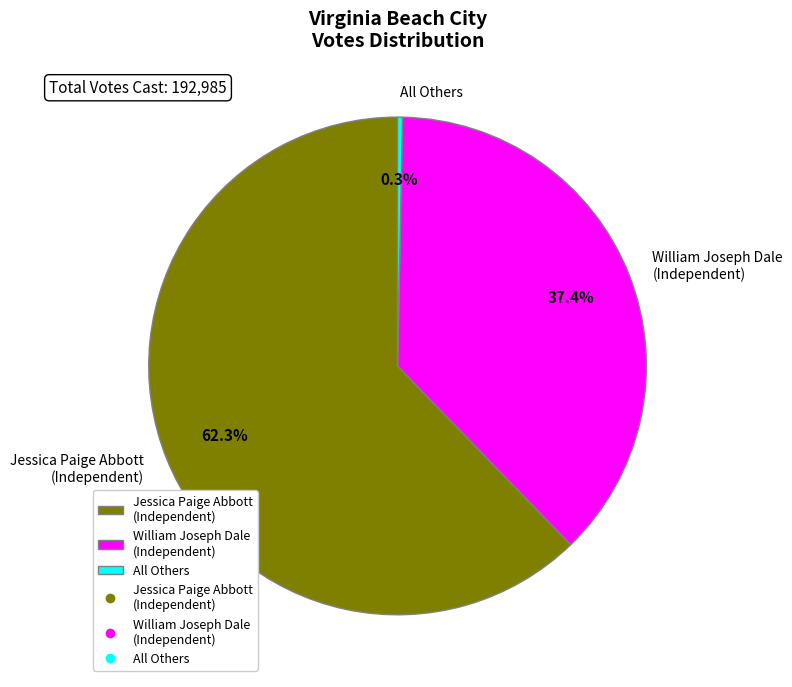

Which category has the biggest portion of the pie?

Jessica Paige Abbott (Independent)